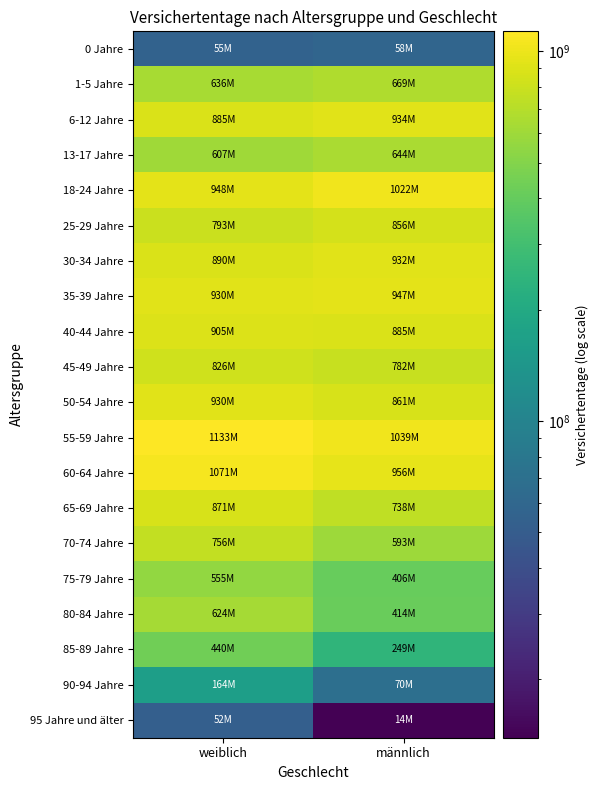

Which series changed the most between weiblich and männlich?

80-84 Jahre